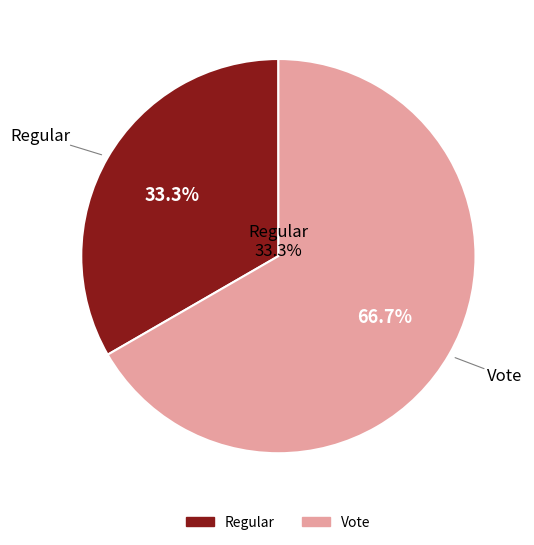

What is the ratio of the value at Vote to the value at Regular?

2.0